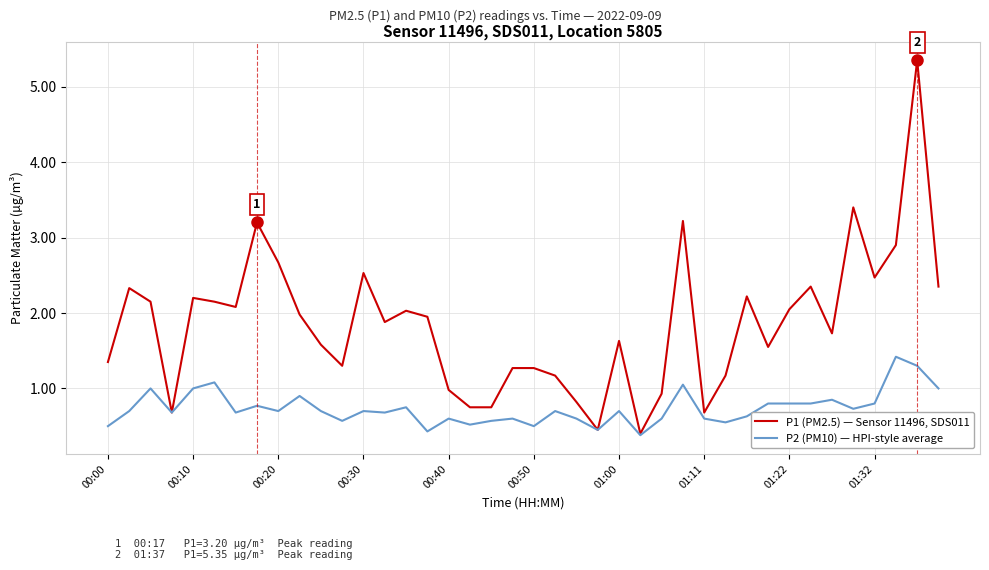

Which series has the largest total across all categories?

P1 (PM2.5) — Sensor 11496, SDS011